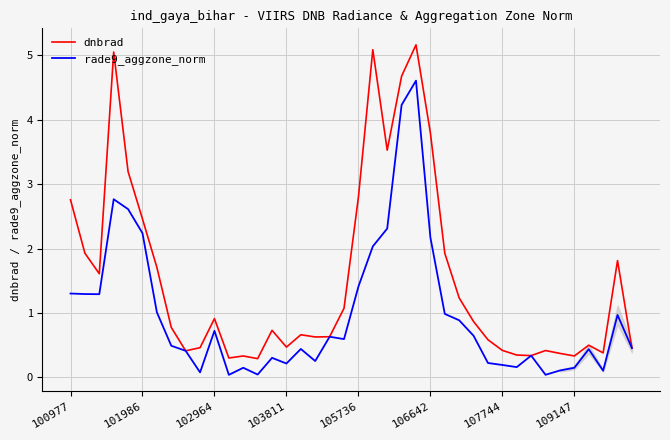

Does the chart display data point markers on the line(s)?

No